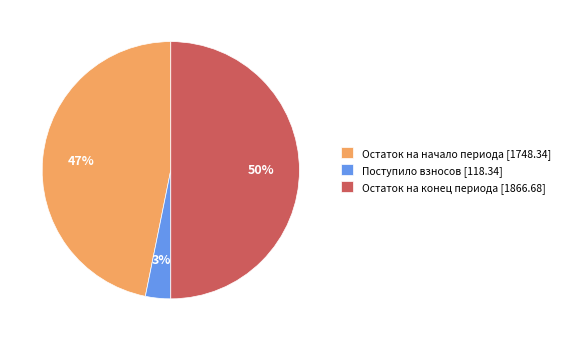

How many slices are in this pie chart?

3